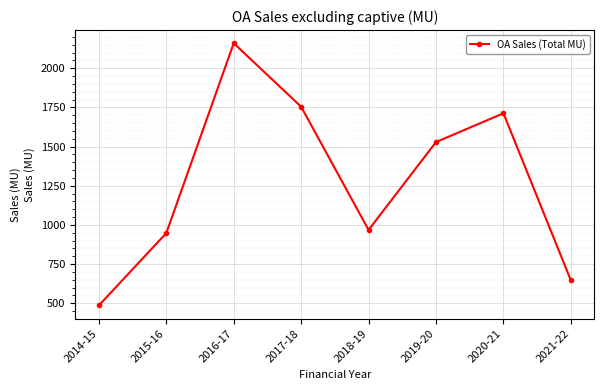

Reading left to right, extract all data points from this chart.

485.9	947.8	2159.4	1753.7	967.9	1528.5	1712.2	645.9